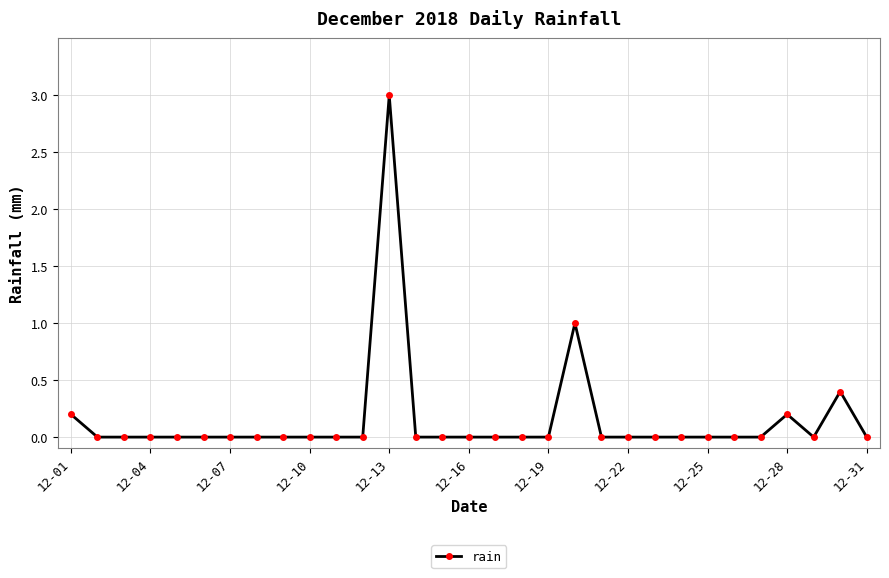

What is the maximum value shown in the chart?

3.0